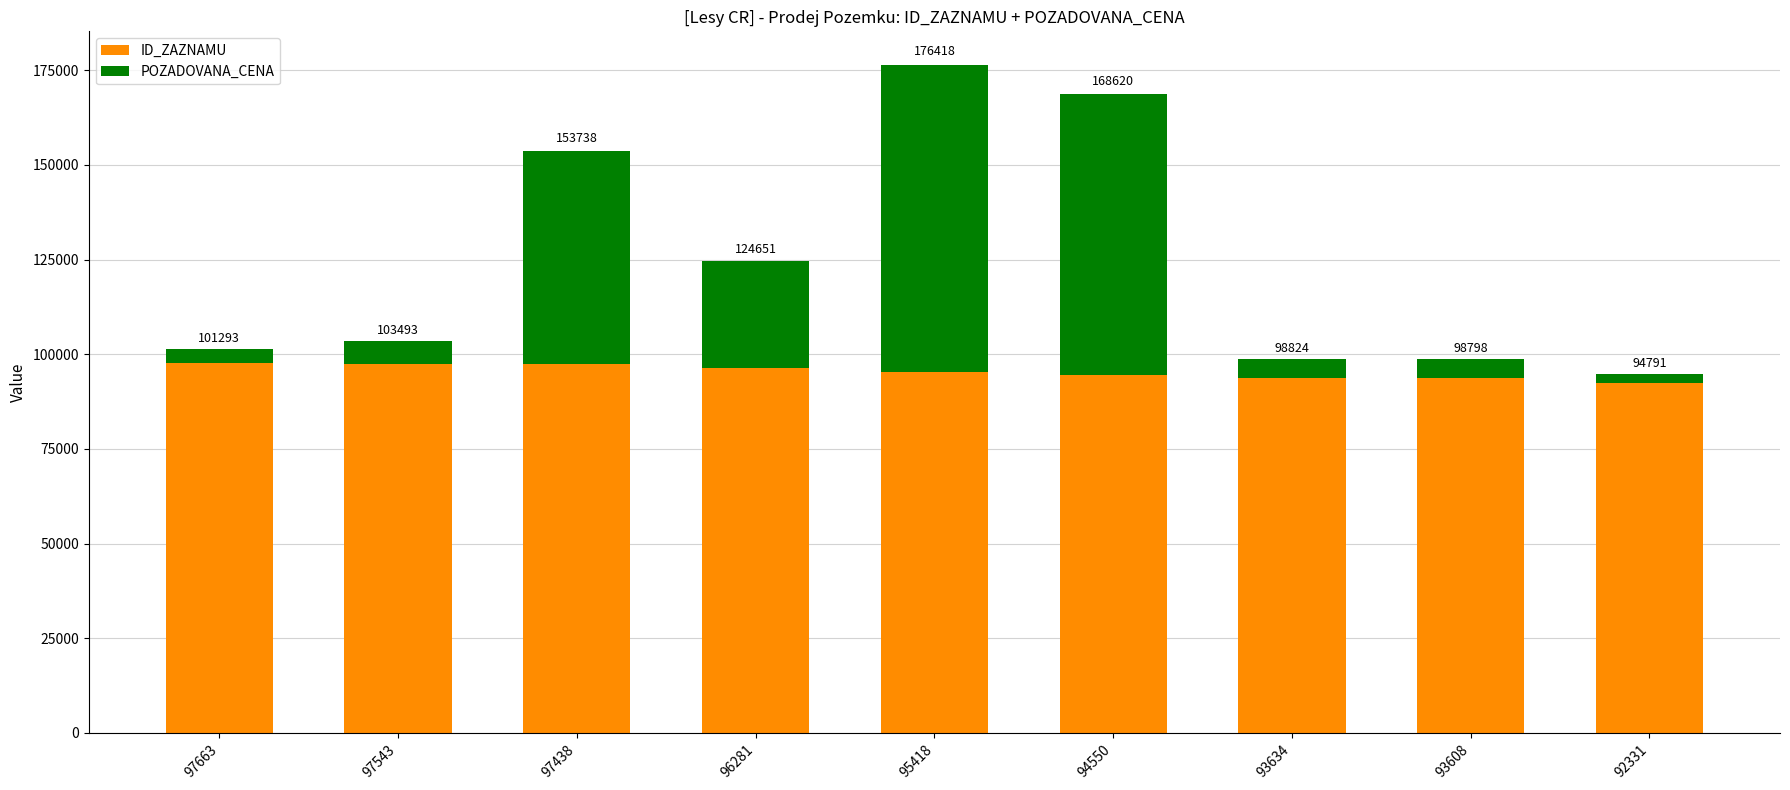

What are all the series names shown in the legend?

ID_ZAZNAMU, POZADOVANA_CENA